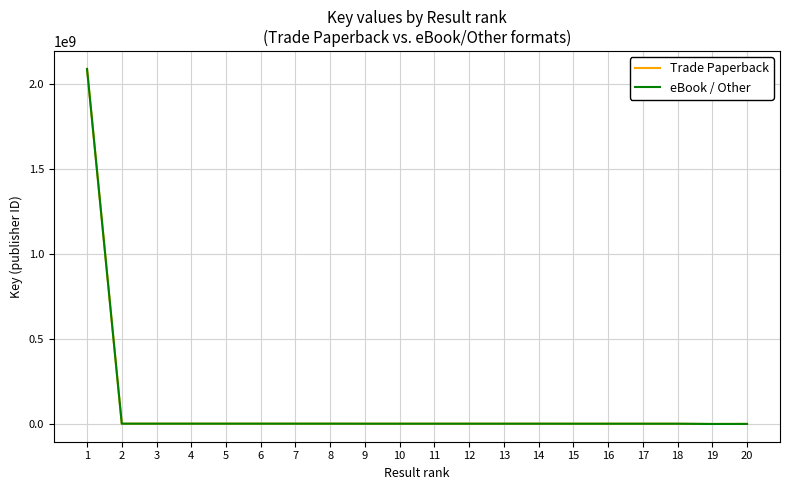

Does the chart display data point markers on the line(s)?

No